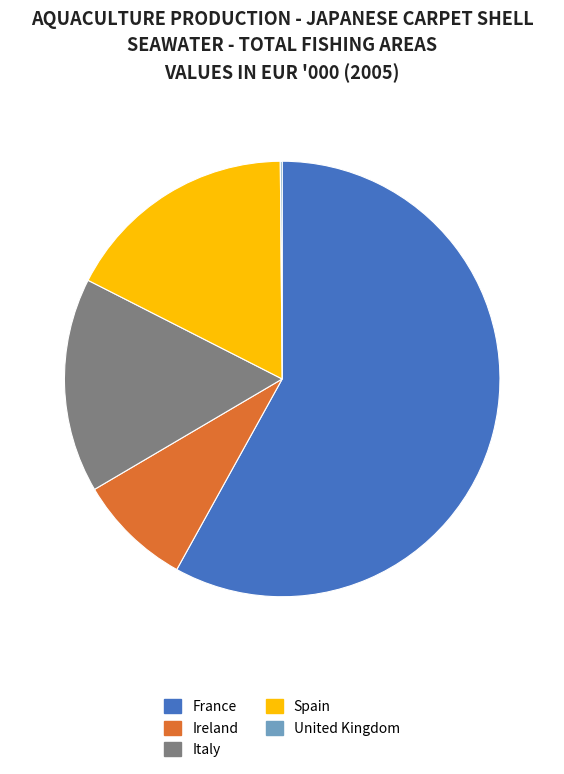

Approximately how many times larger is the value at Spain compared to France?

0.3